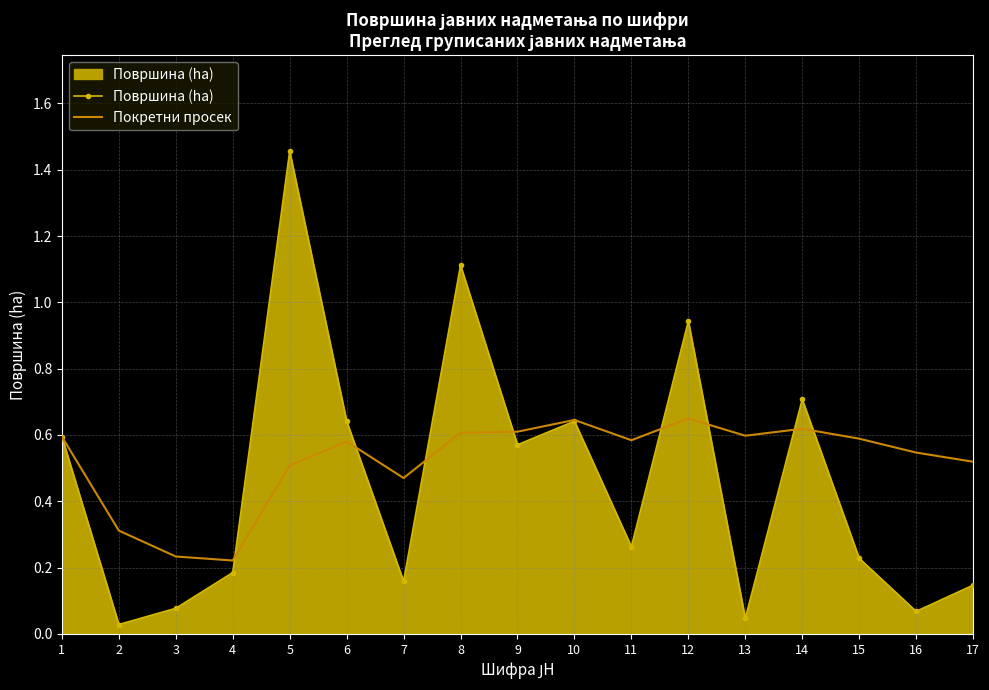

At how many categories does at least one series exceed 0?

17